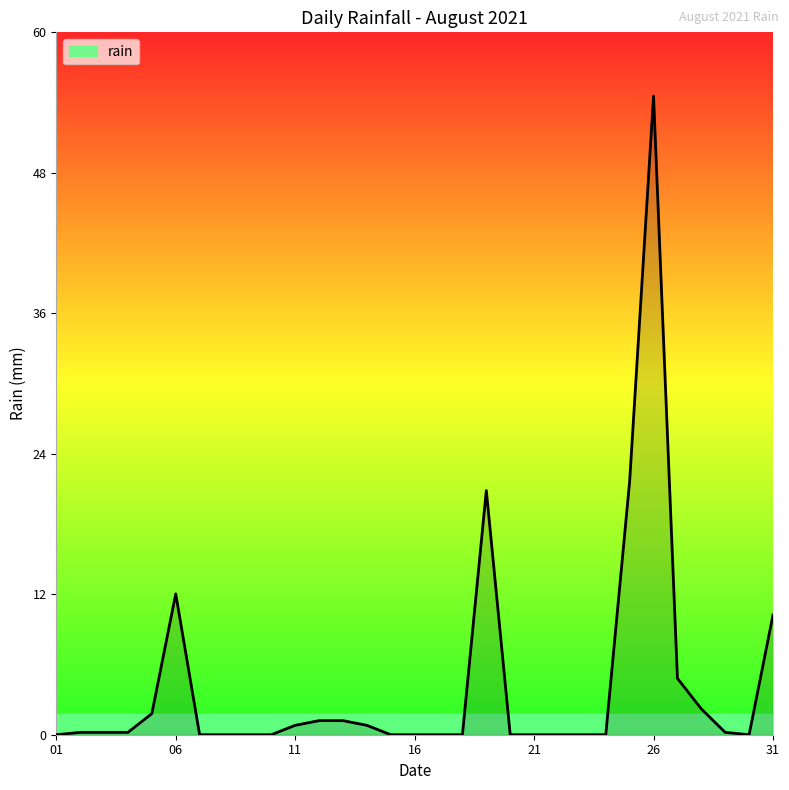

What is the greatest value displayed?

54.4